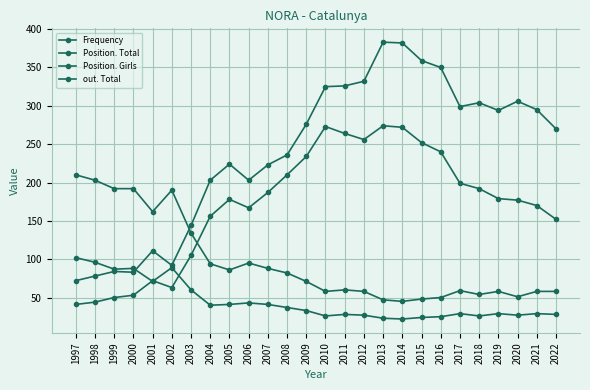

What is the value of the Frequency point at the 24th from the left?

177